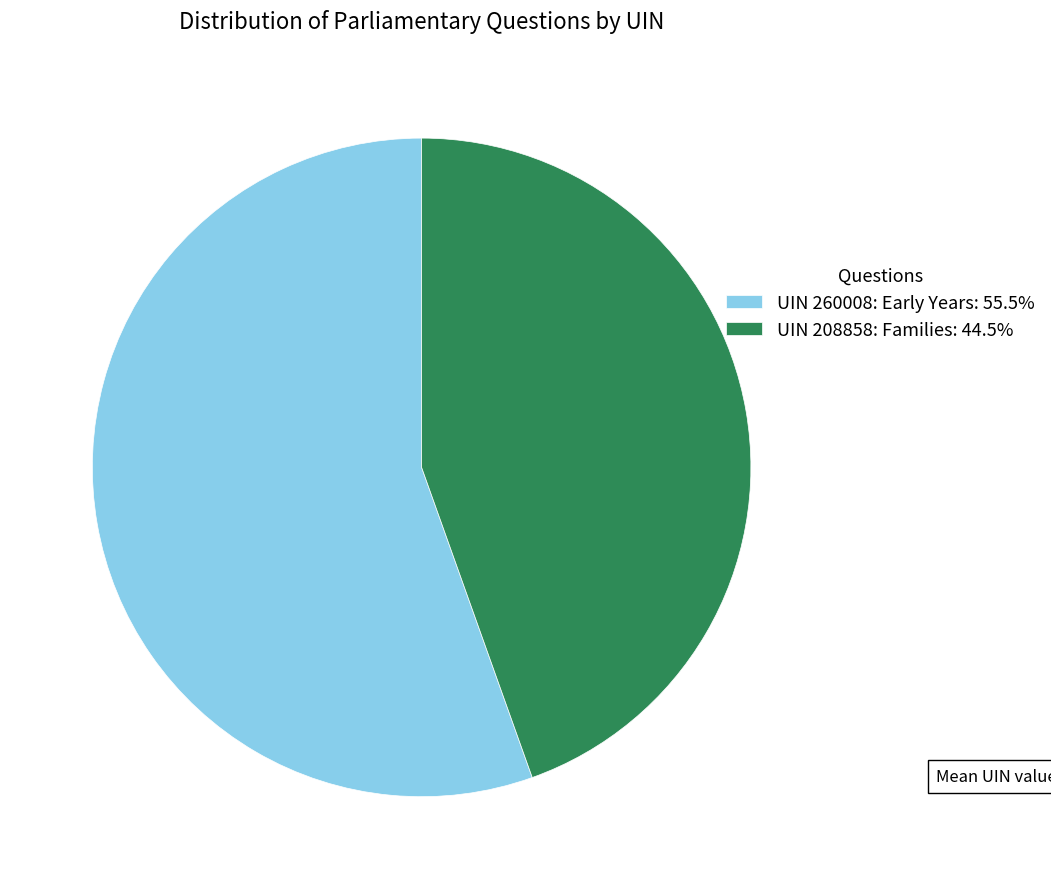

Is there a majority slice in this chart?

Yes